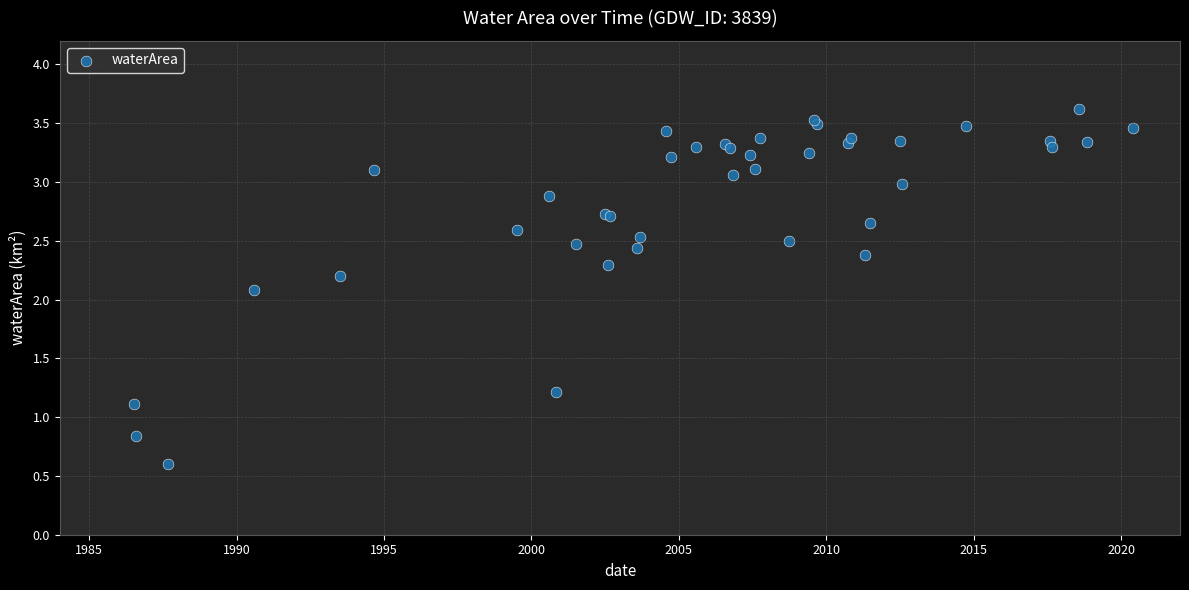

What Y value in the scatter plot is closest to 2?

2.1